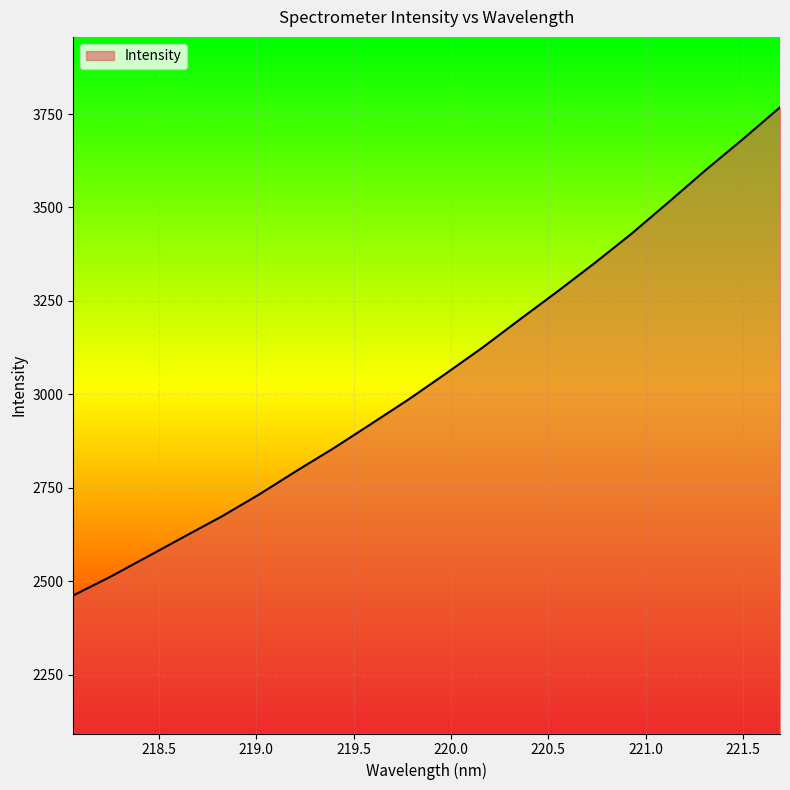

What is the greatest value displayed?

3767.9